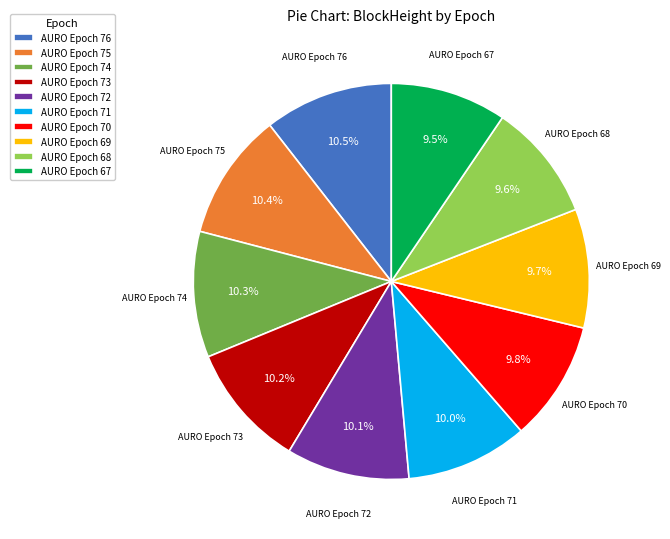

To the nearest percent, what percentage of the pie is AURO Epoch 75?

10%